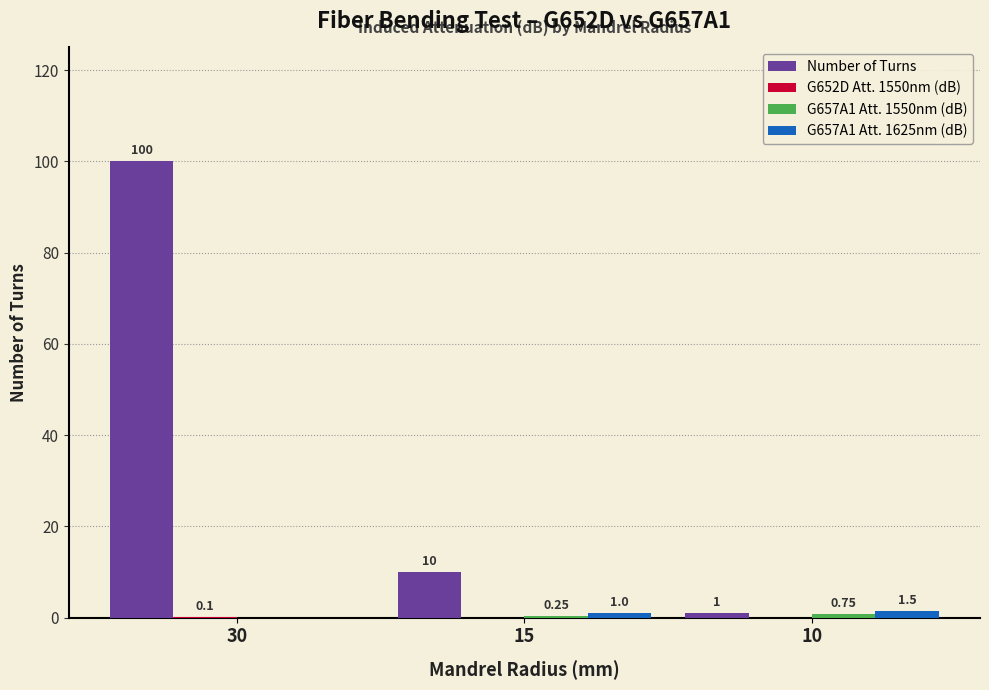

At which category does the chart reach its peak across all series?

30